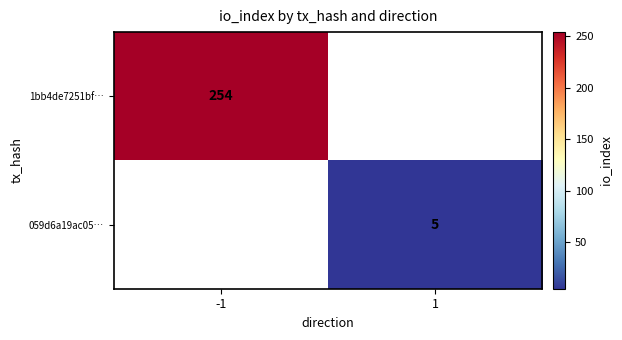

Is it true that 059d6a19ac05… equals 3 at 1?

False